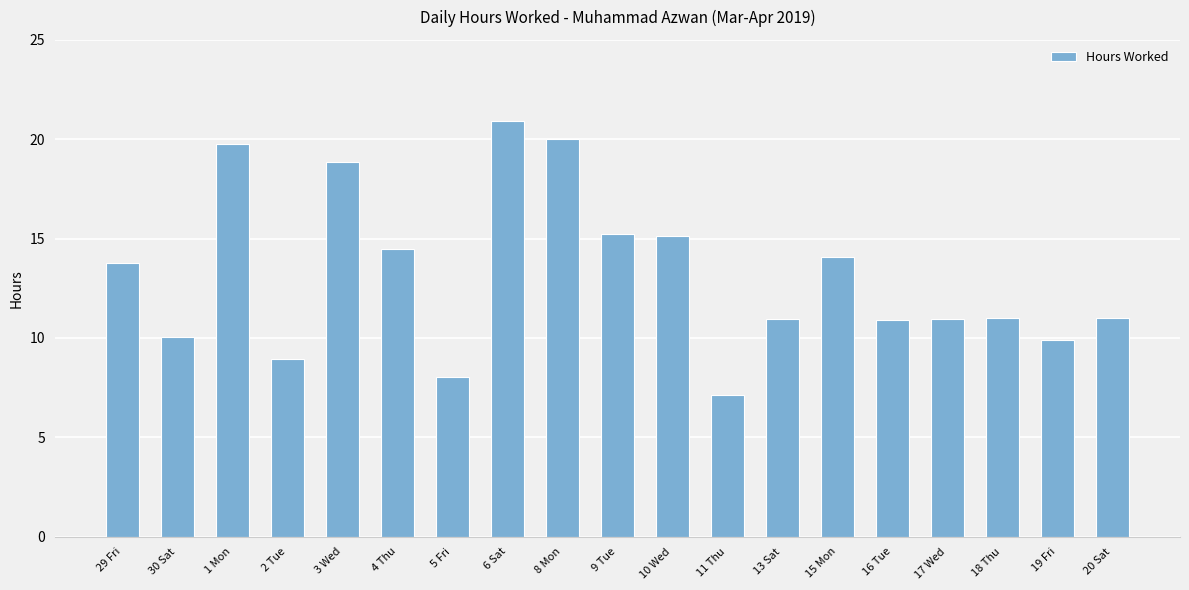

The chart shows a value of 24.2 at 10 Wed. True or false?

False